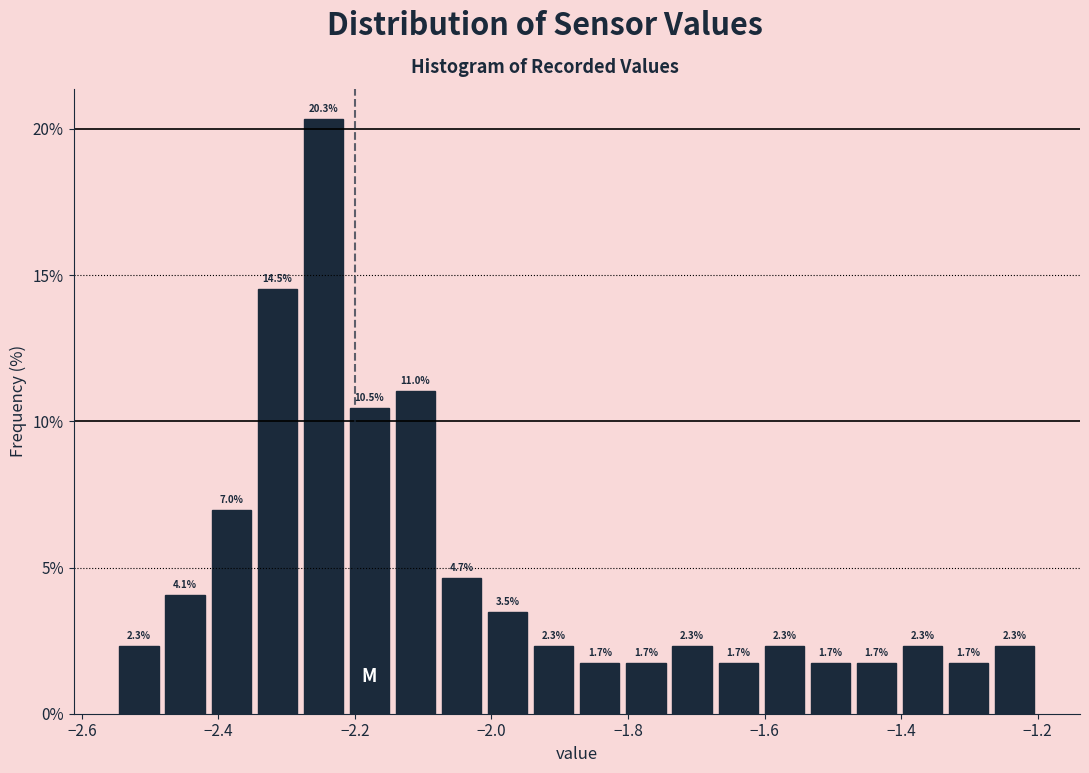

Read against the x-axis, roughly where is the centre of the tallest bar?

-2.24